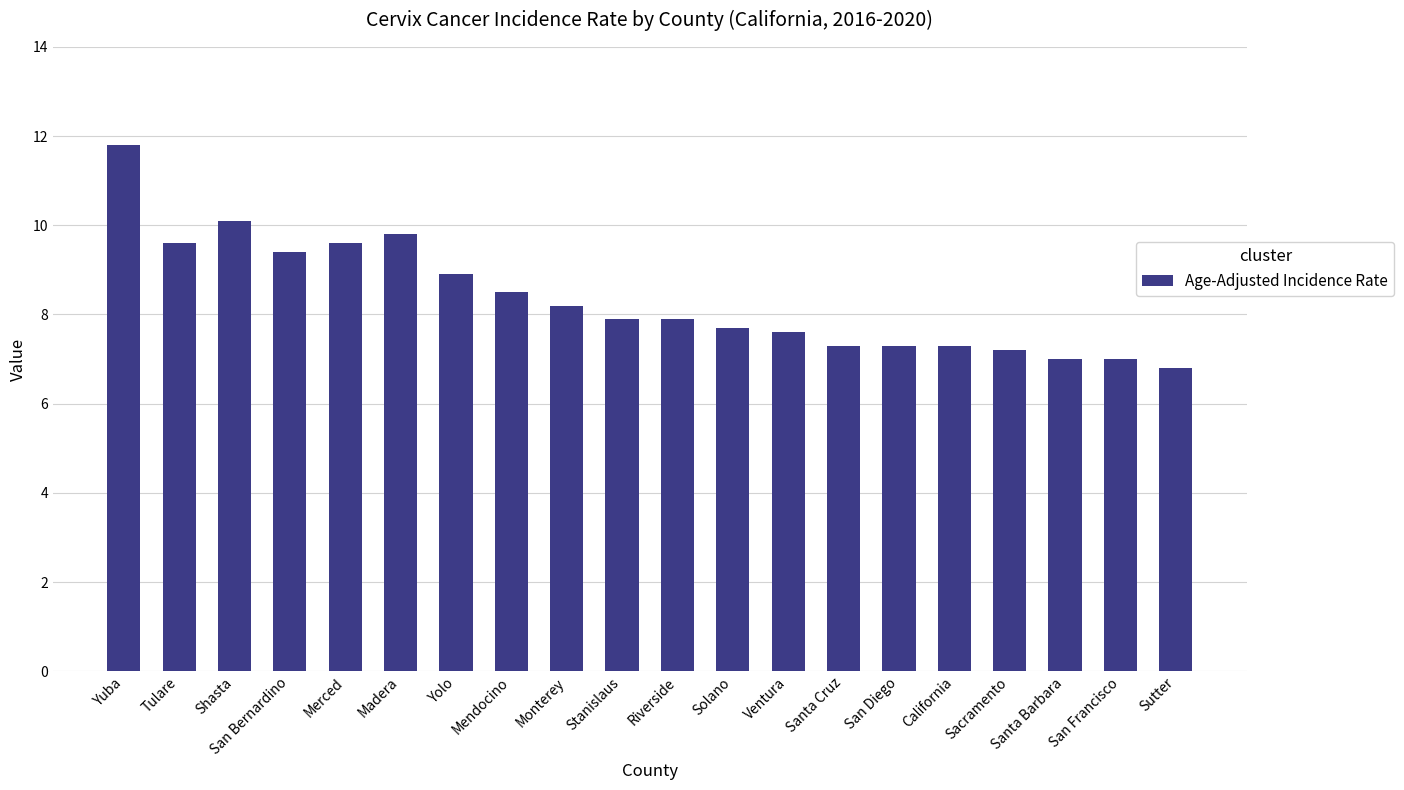

True or false: the data shows 3.7 at Tulare.

False